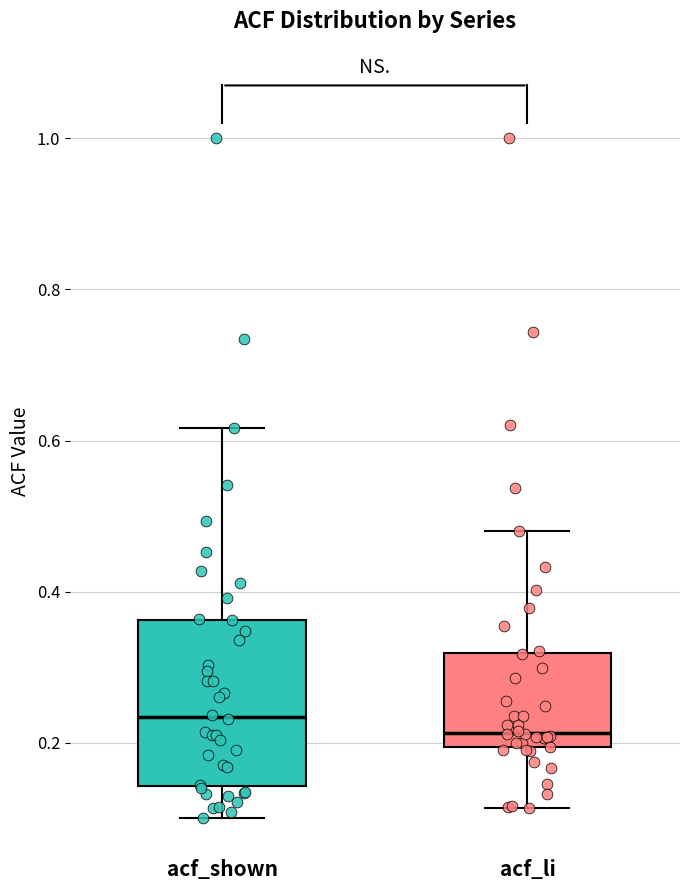

Which box has the highest median line?

acf_shown